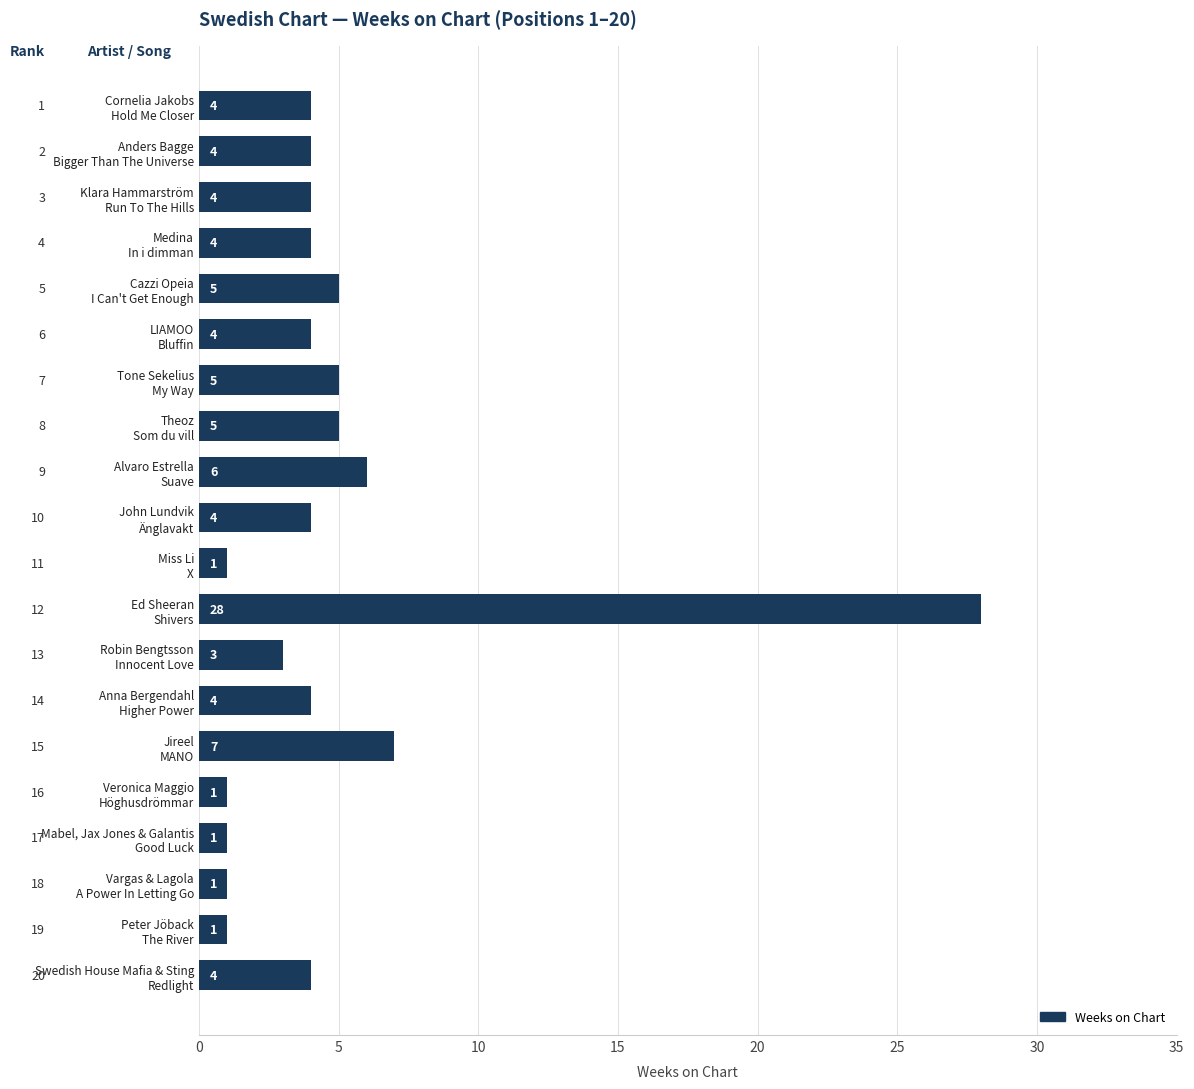

How many categories are shown in the chart?

20